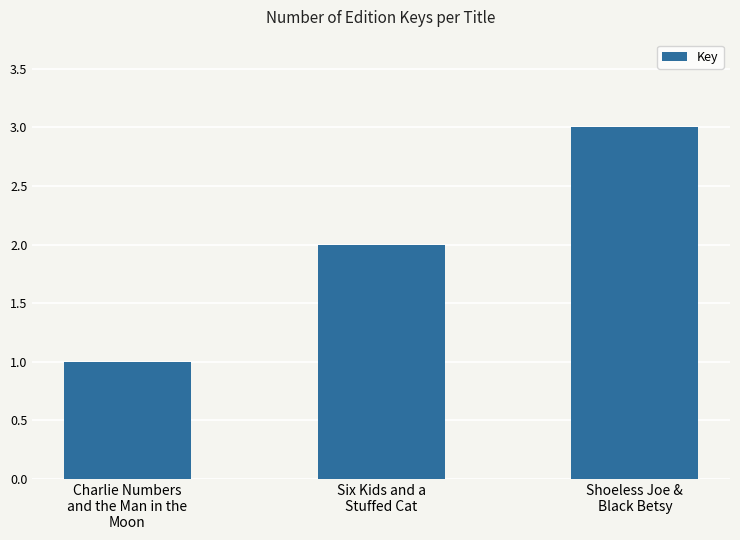

How many bars are there in total?

3